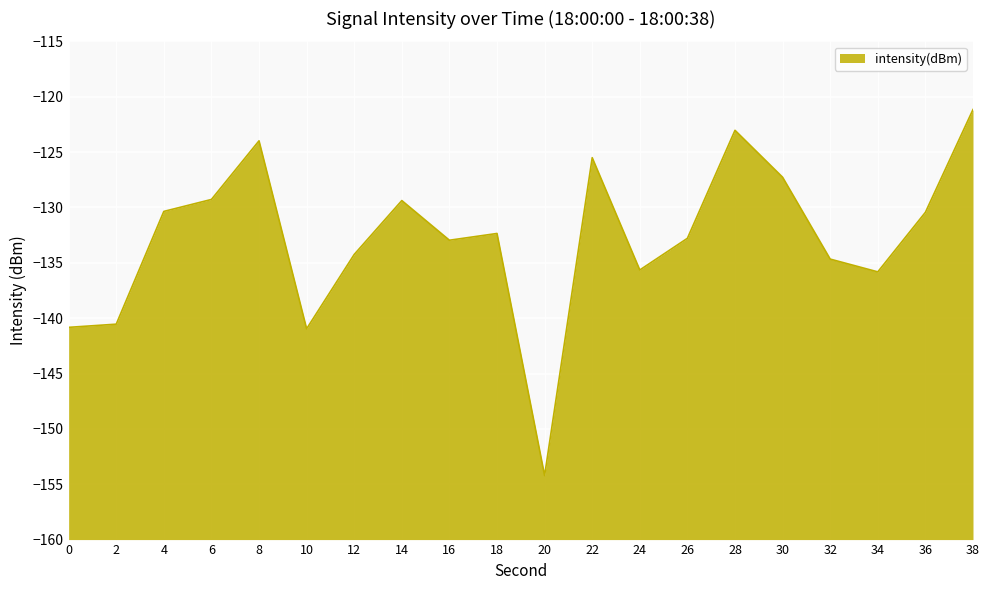

List the labels in order of value, smallest first.

20, 10, 0, 2, 34, 24, 32, 12, 16, 26, 18, 36, 4, 14, 6, 30, 22, 8, 28, 38